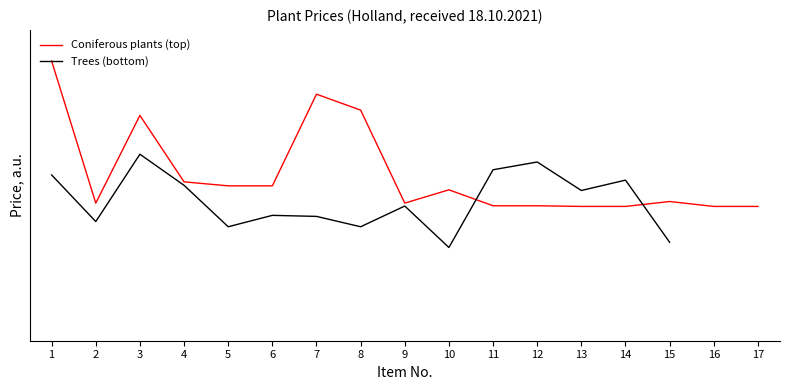

Count the number of data series in this chart.

2